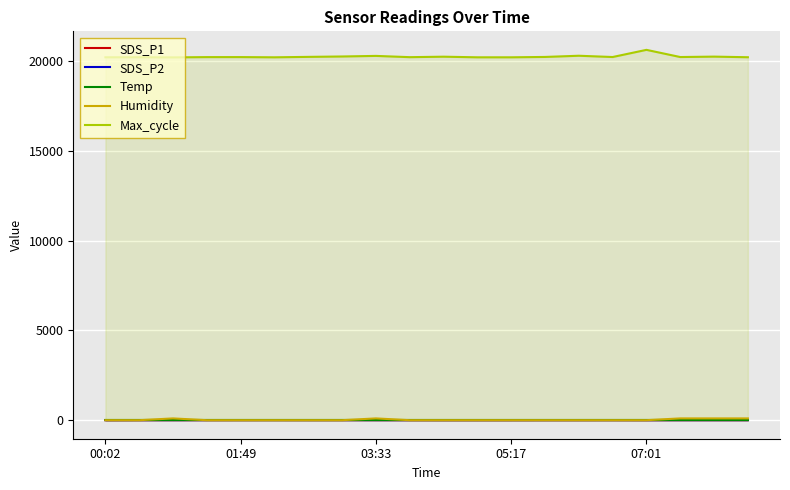

Is it true that Humidity equals 1.0 at 05:17?

True